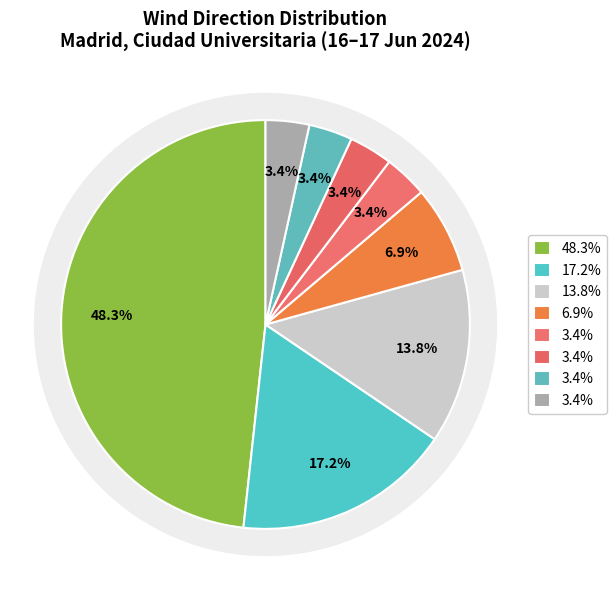

How many slices are in this pie chart?

8